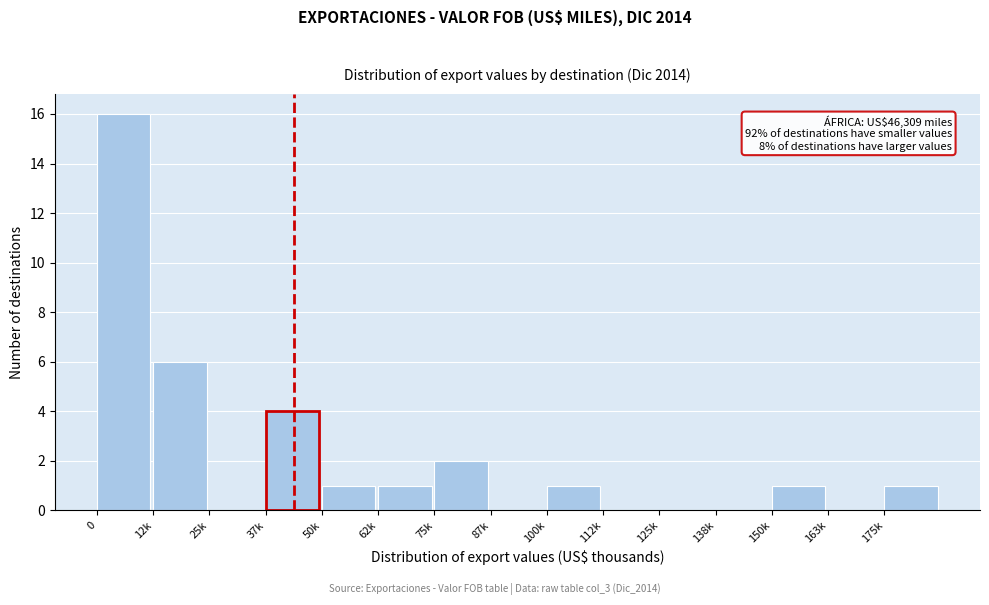

Reading left to right, transcribe all the data shown in this chart.

0=16	12k=6	25k=0	37k=4	50k=1	62k=1	75k=2	87k=0	100k=1	112k=0	125k=0	138k=0	150k=1	163k=0	175k=1